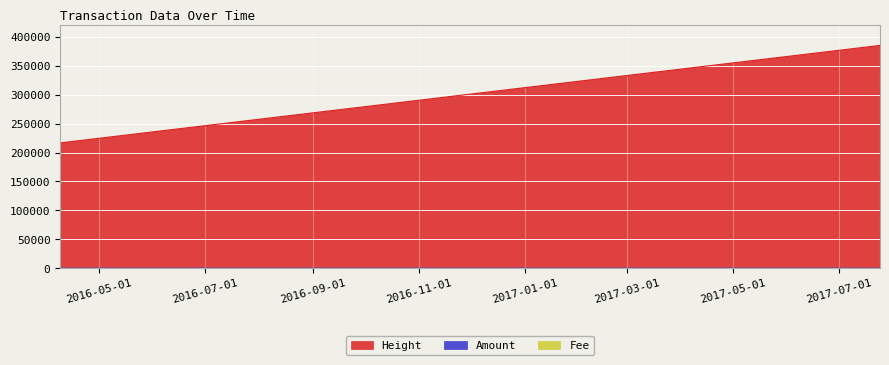

At which label does Height first exceed 216689?

2016-04-08 13:01:02